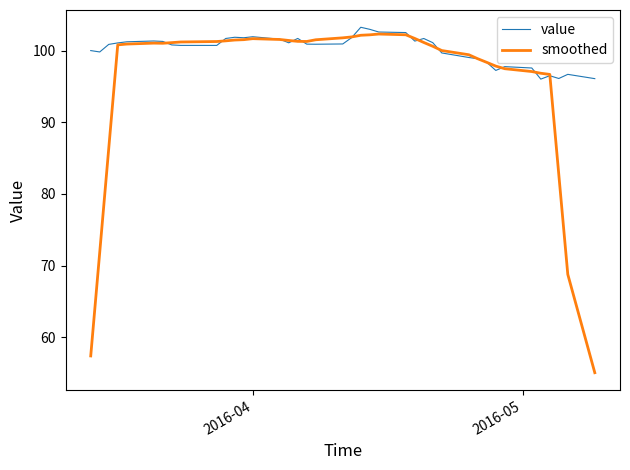

Rank the series by their average value, from lowest to highest.

smoothed, value